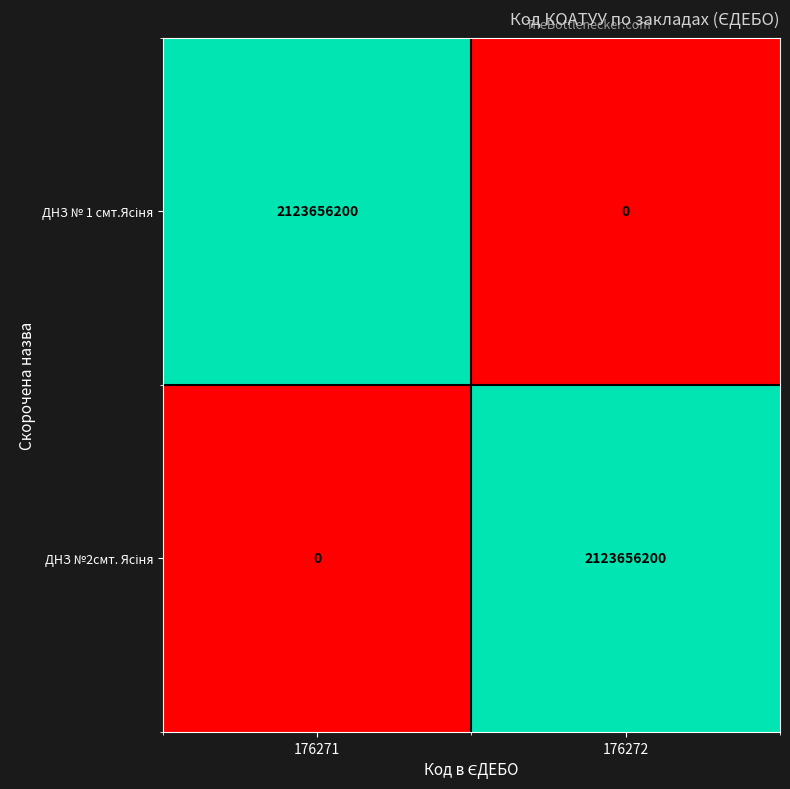

What is the total value across all series at 176272?

2123656200